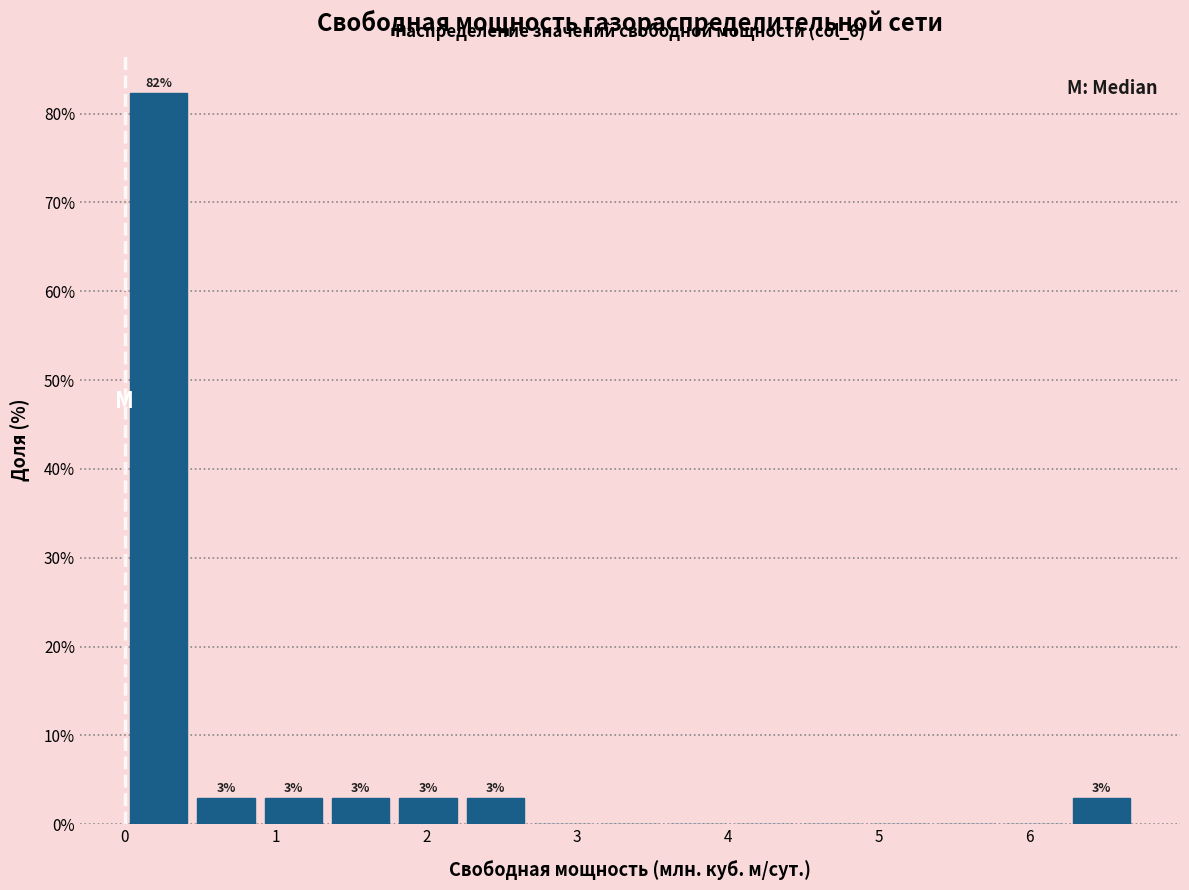

Over which range of the x-axis is the bar tallest?

0.0 to 0.4